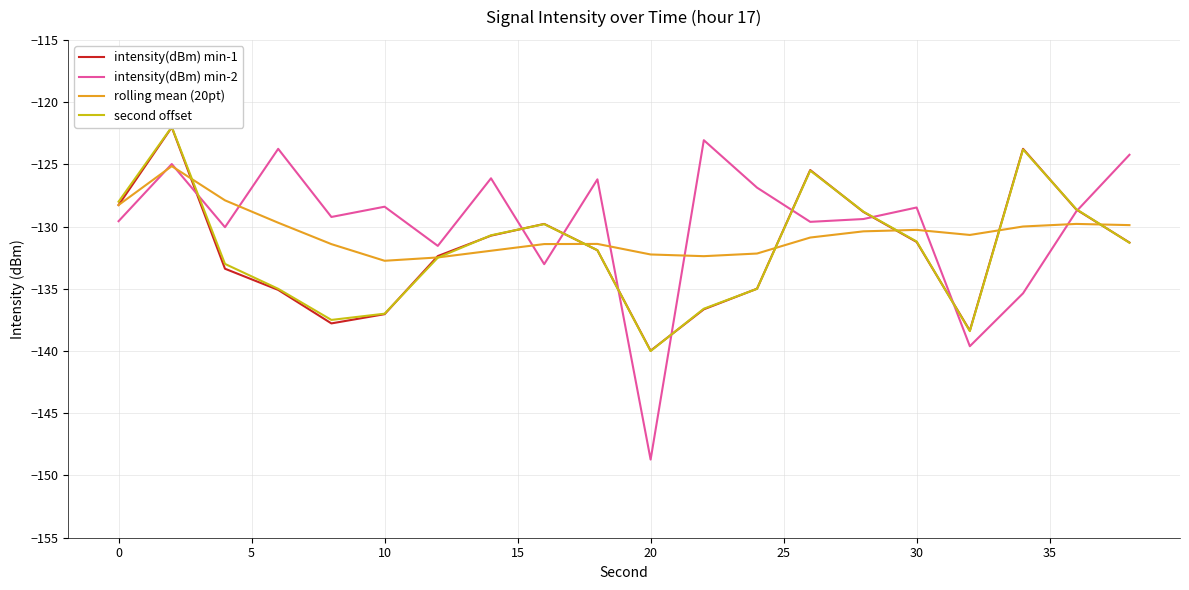

How many lines are shown in the chart?

4